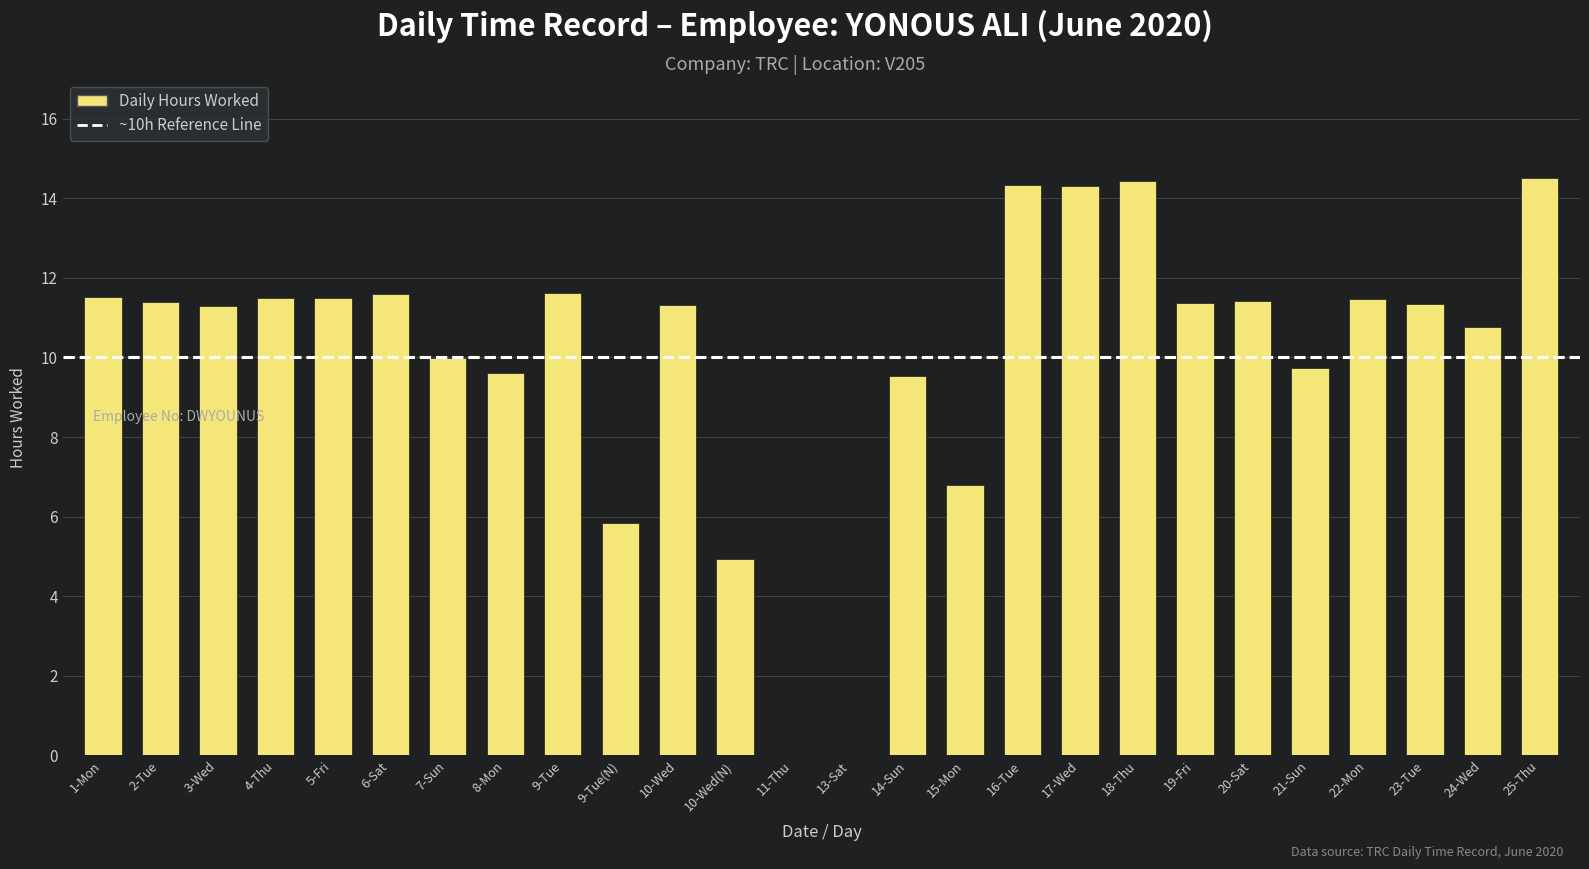

Between 13-Sat and 6-Sat, which is larger?

6-Sat